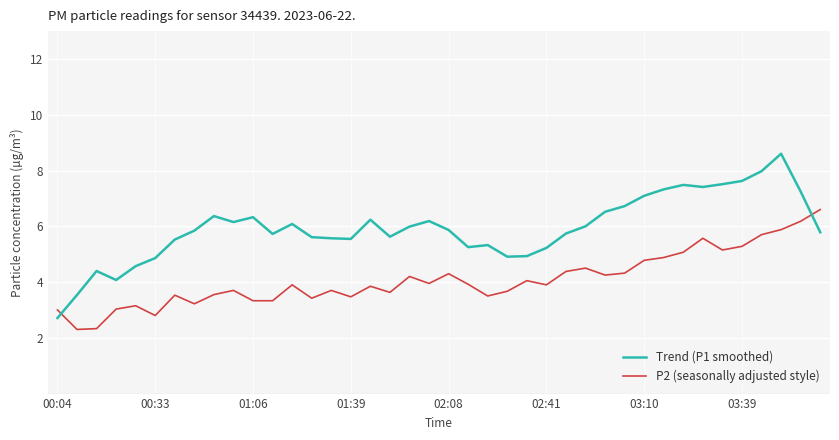

What is the difference between the maximum and minimum values in the P2 (seasonally adjusted style) series?

4.3